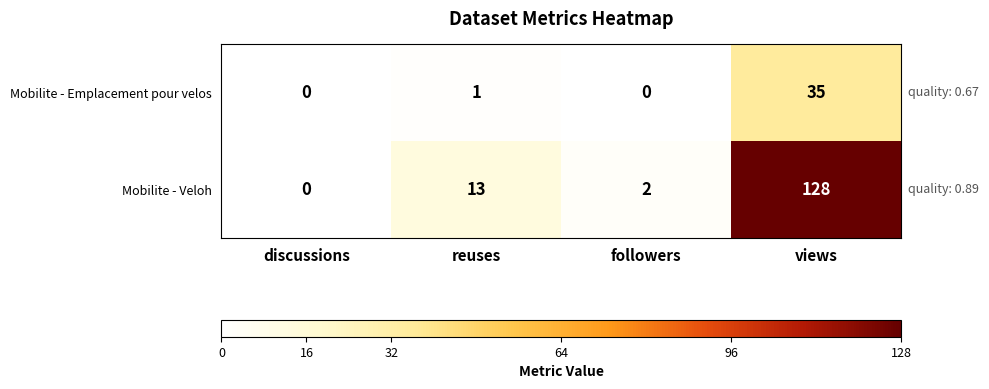

Which series has the largest total across all categories?

Mobilite - Veloh